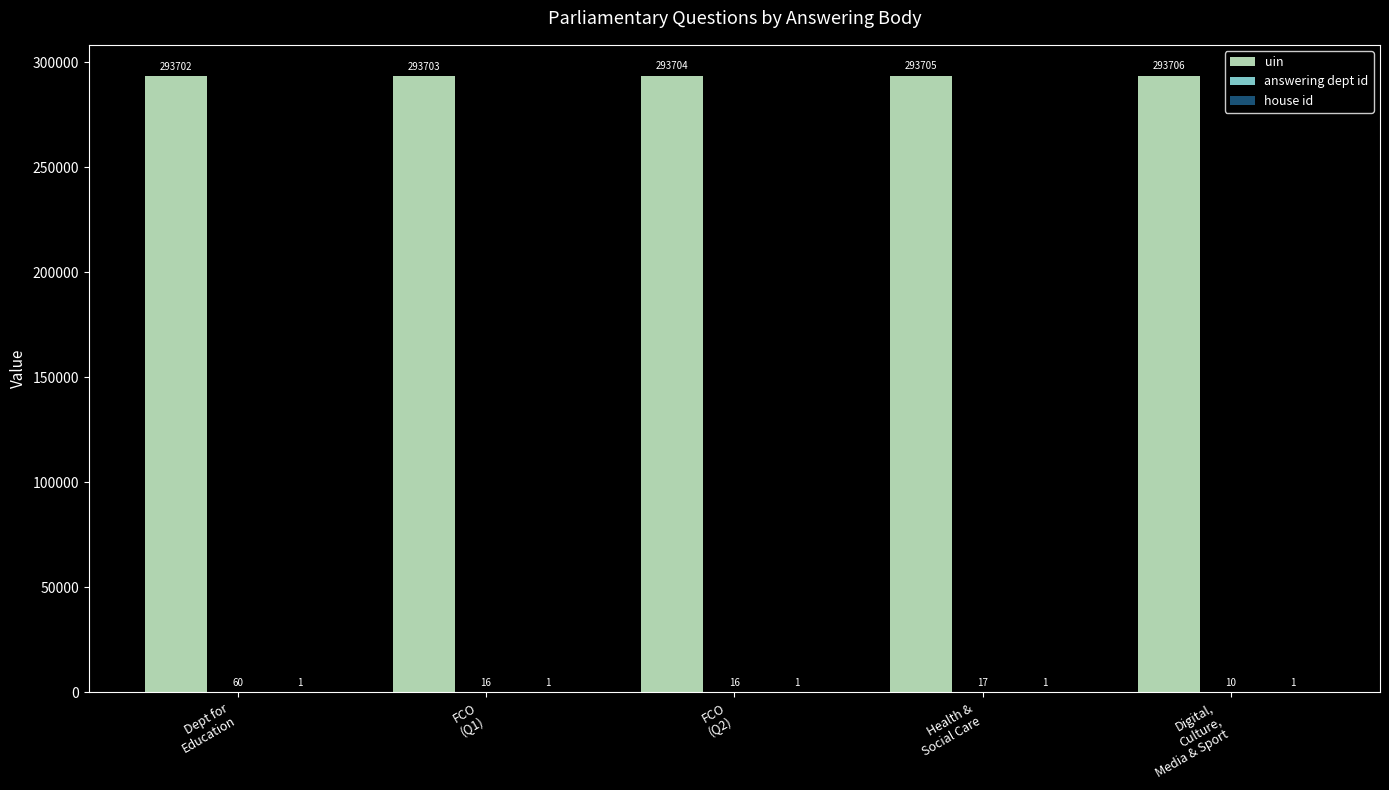

What is the greatest value displayed?

293706